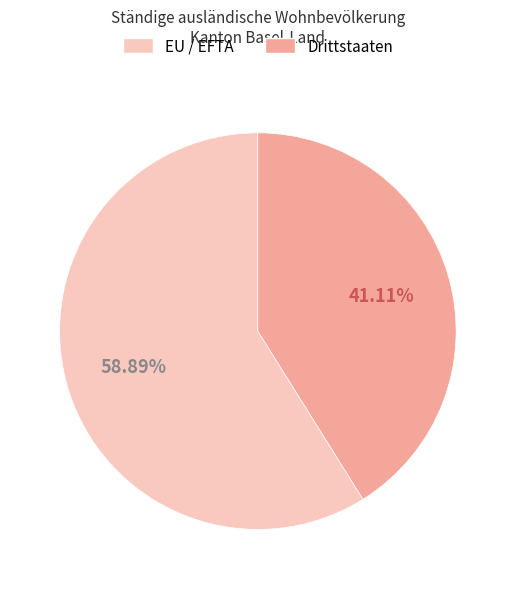

Count the number of slices in the pie.

2